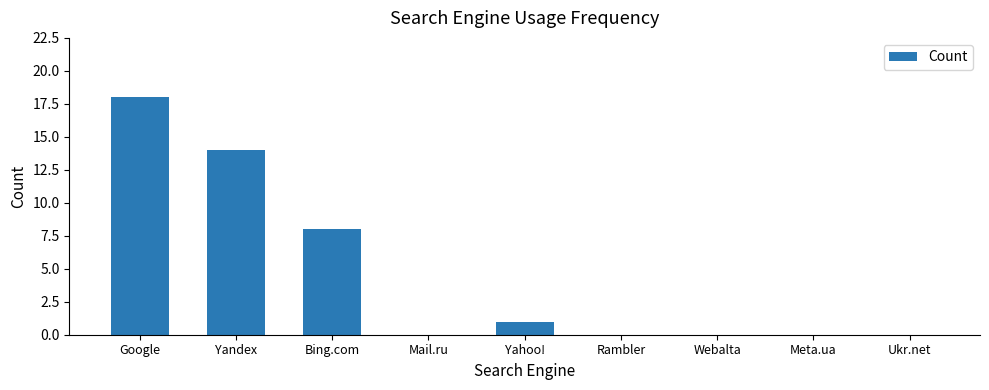

Which has a higher value, Yandex or Rambler?

Yandex